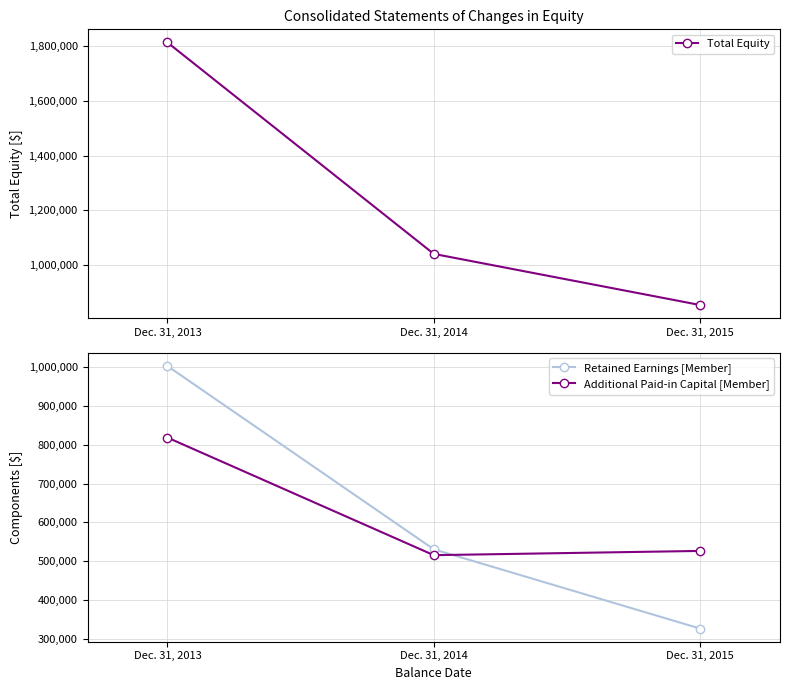

How many data points in Additional Paid-in Capital [Member] are less than 526148?

1